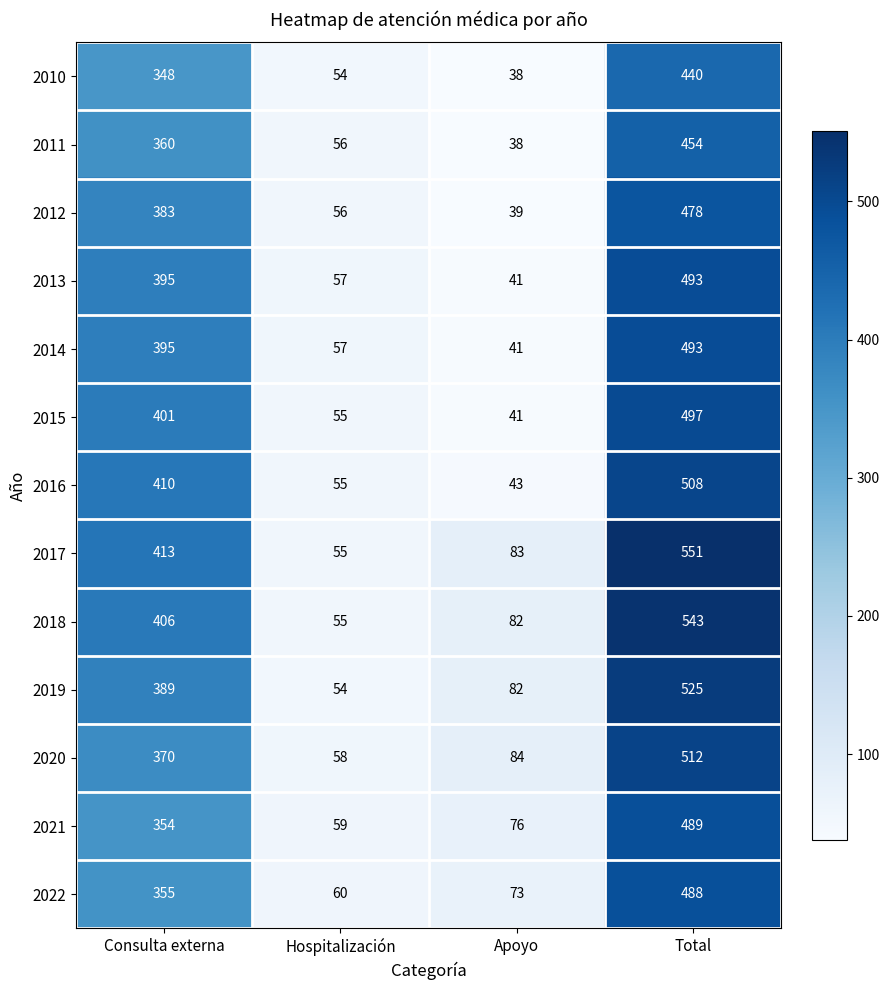

Which series has the largest range (max minus min)?

2017